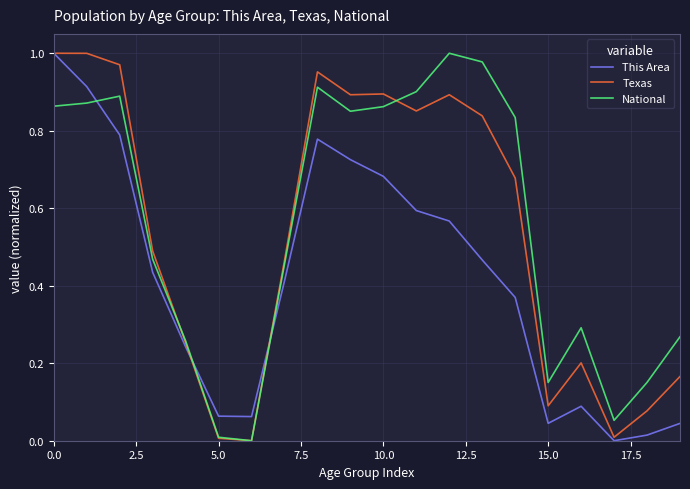

What are all the series names shown in the legend?

This Area, Texas, National